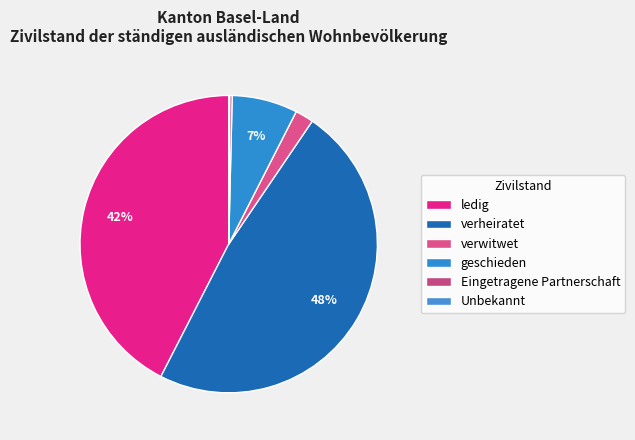

To the nearest percent, what is the difference between the verwitwet and geschieden slice percentages?

5%